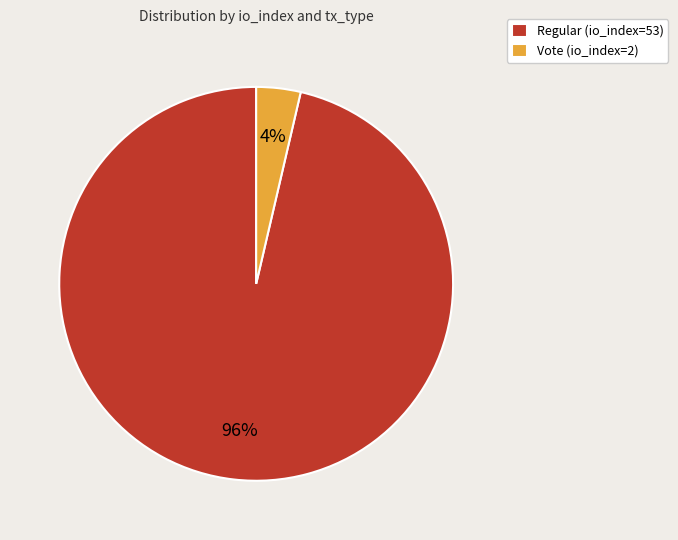

To the nearest percent, what is the combined percentage of Regular (io_index=53) and Vote (io_index=2)?

100%